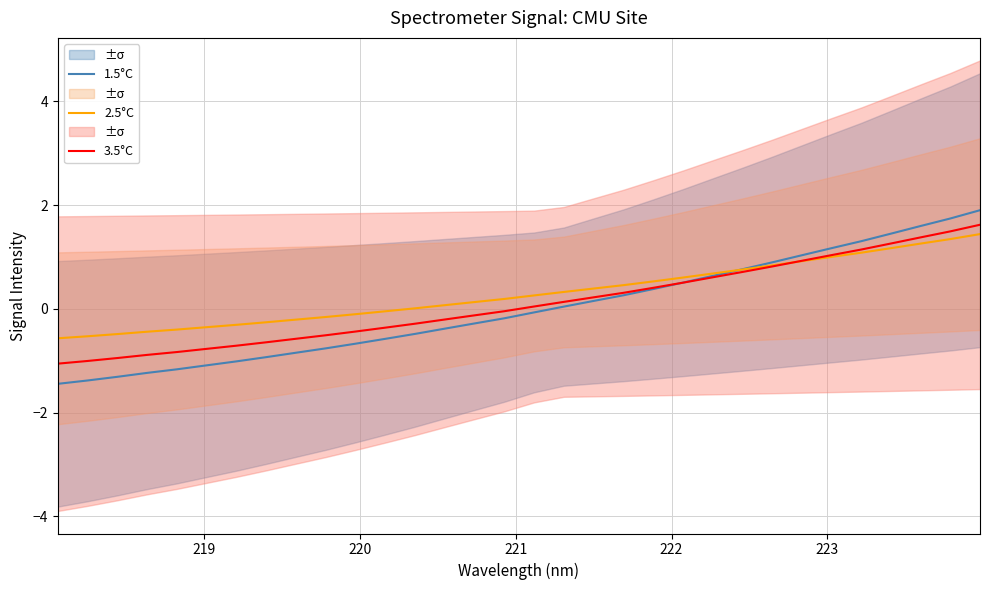

True or false: 2.5°C has more than 0 points higher than both neighbors.

False